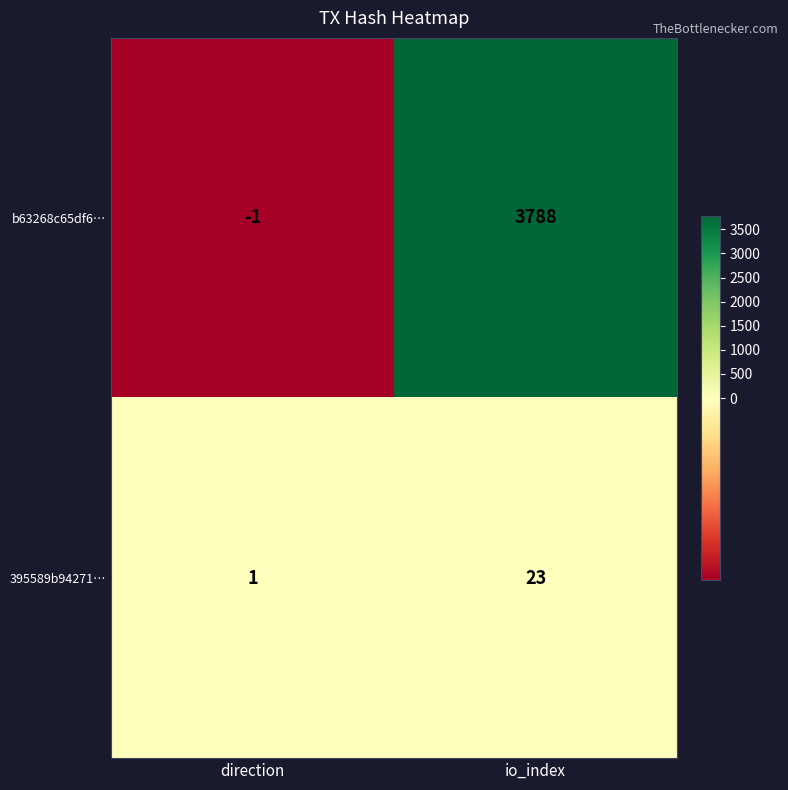

How many distinct data groups are displayed?

2